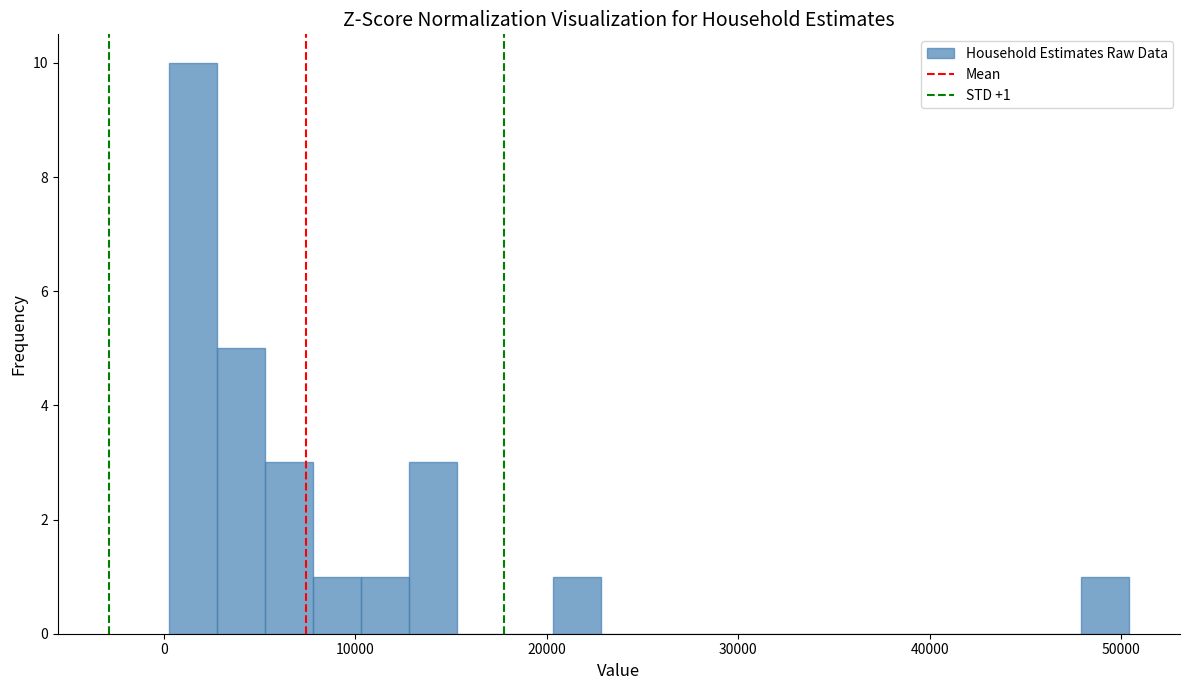

Read against the x-axis, roughly where is the centre of the tallest bar?

2000